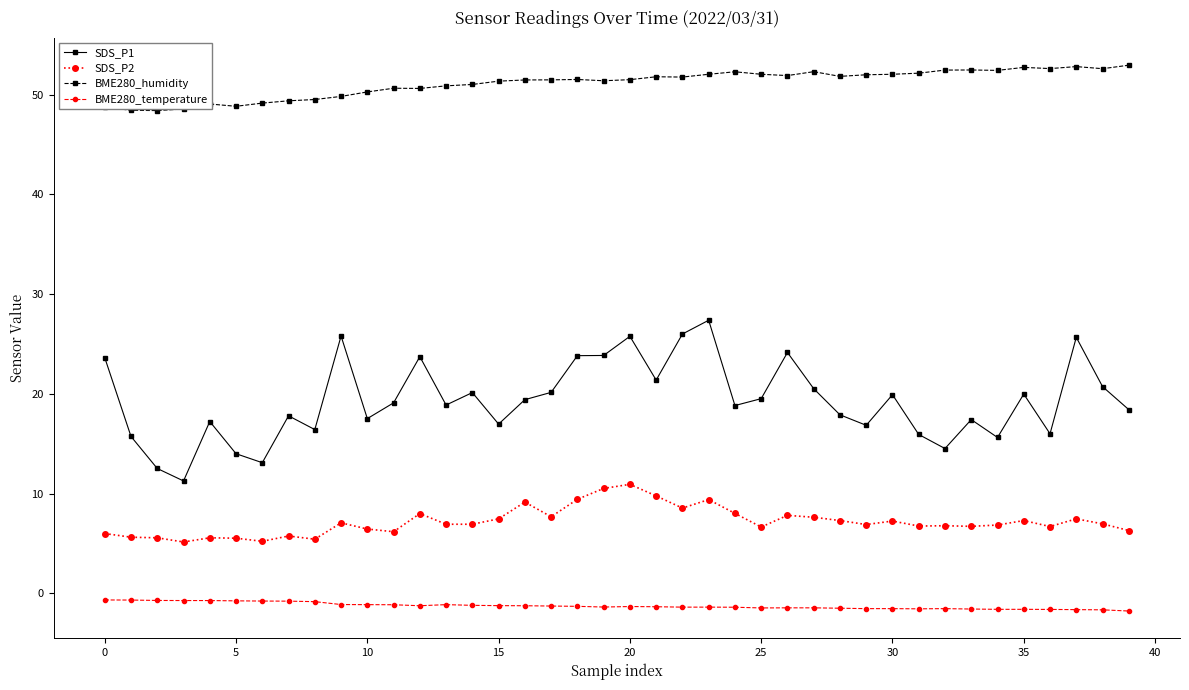

What is the average value of the SDS_P2 series?

7.2